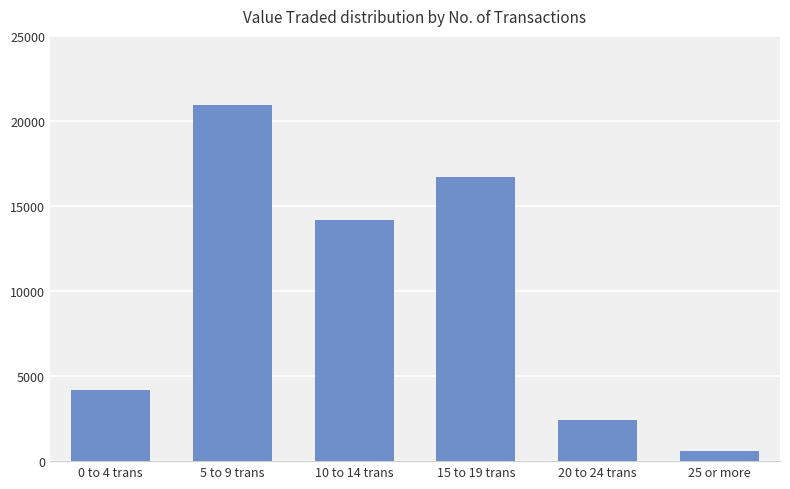

What is the label of the 3rd bar from the right?

15 to 19 trans